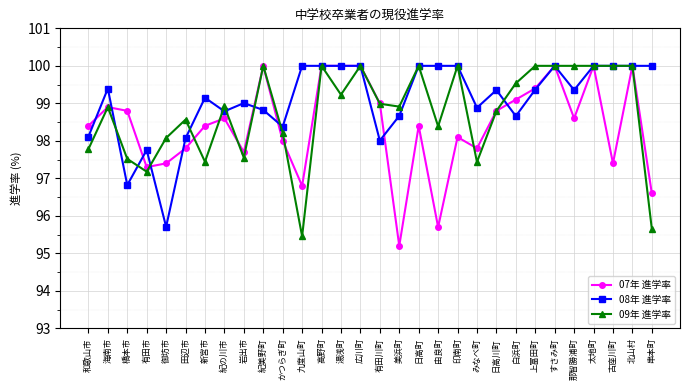

What is the maximum value for 07年 進学率?

100.0